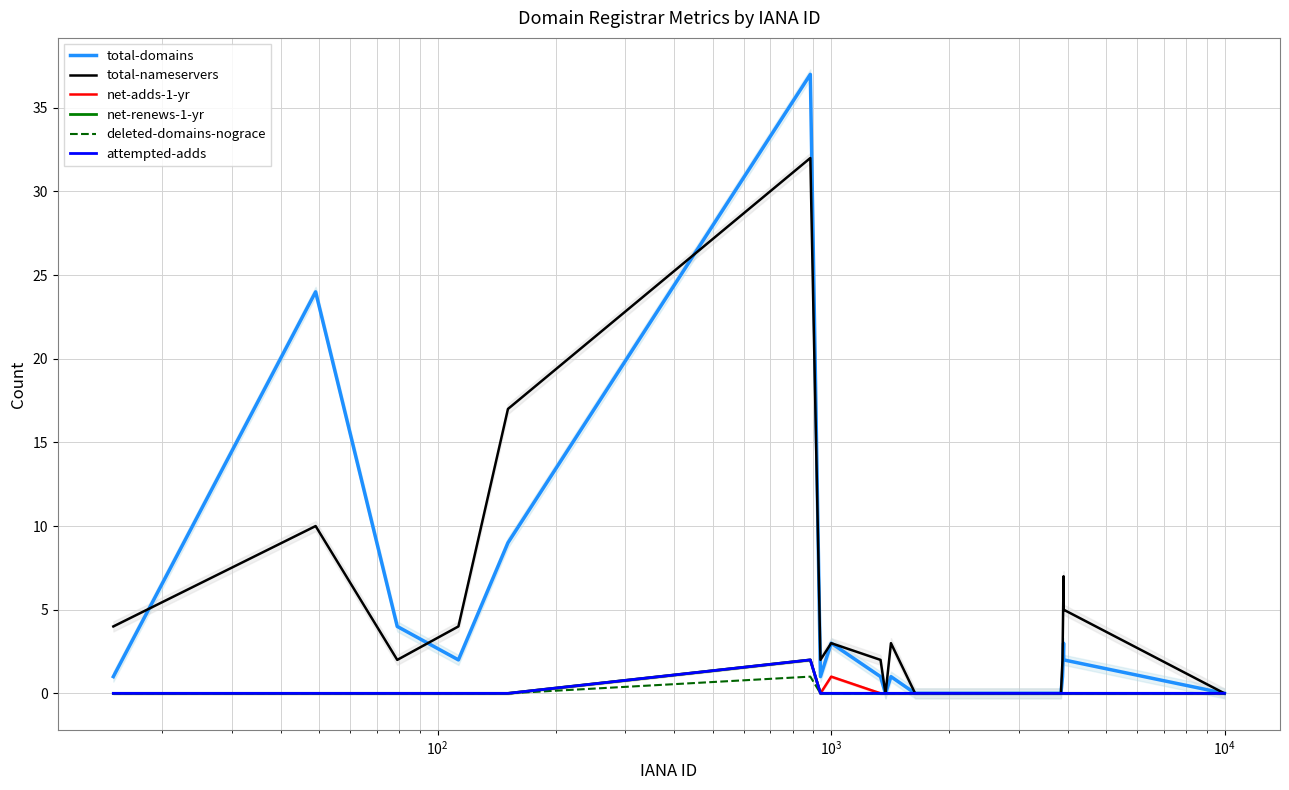

Which series has the largest total across all categories?

total-nameservers